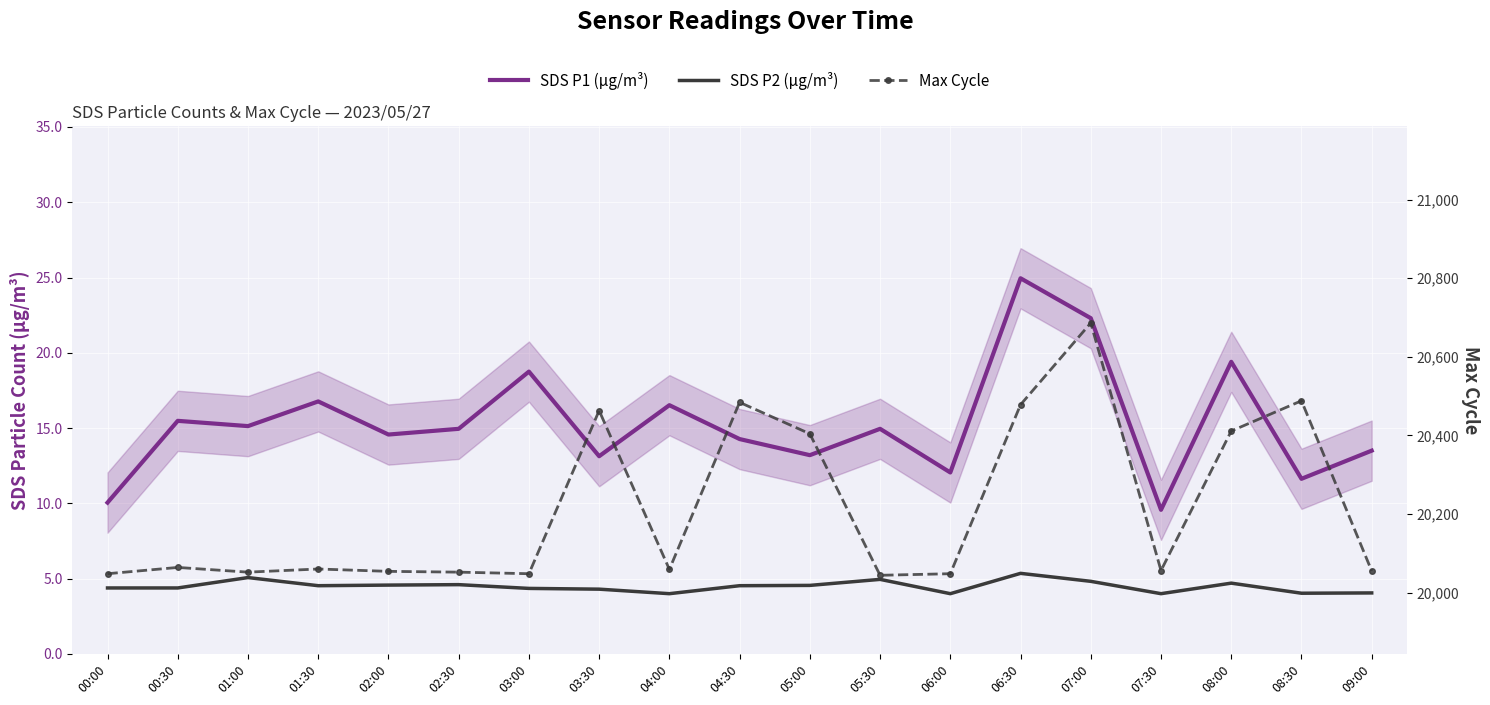

True or false: Max Cycle and SDS P2 (µg/m³) intersect in this chart.

False